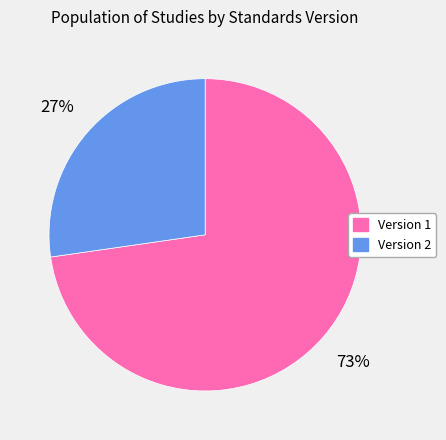

Do Version 2 and Version 1 together represent more than half of the pie?

Yes